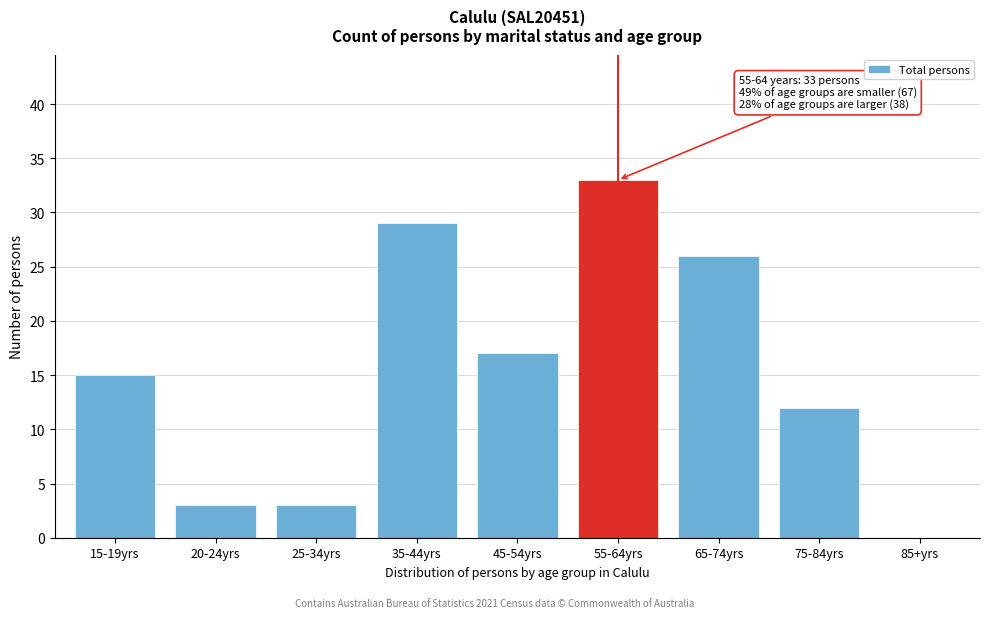

Reading right to left, what are all the values shown in this chart?

85+yrs=0	75-84yrs=12	65-74yrs=26	55-64yrs=33	45-54yrs=17	35-44yrs=29	25-34yrs=3	20-24yrs=3	15-19yrs=15